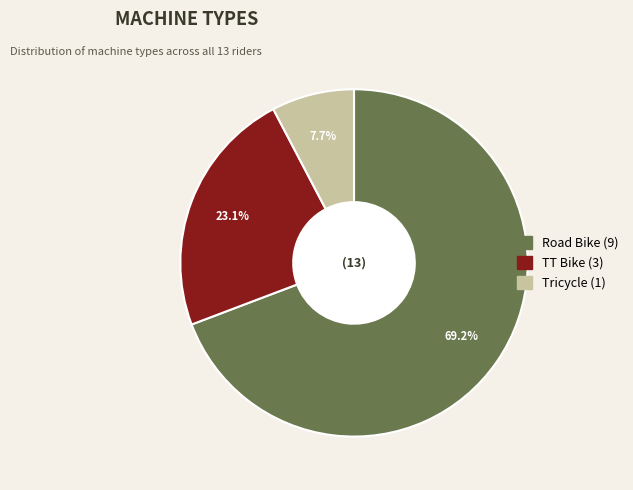

How much of the chart is everything except Tricycle?

92.3%